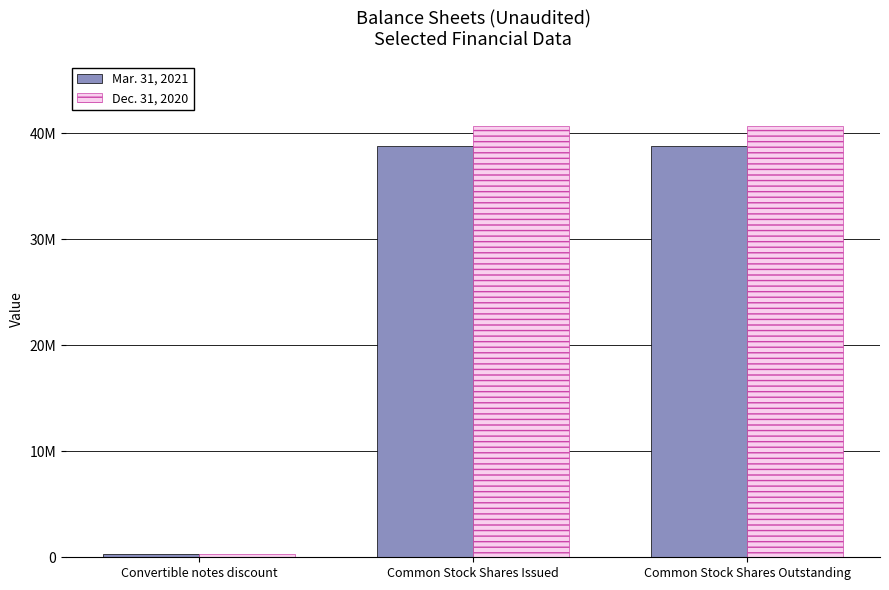

What are all the series names shown in the legend?

Mar. 31, 2021, Dec. 31, 2020